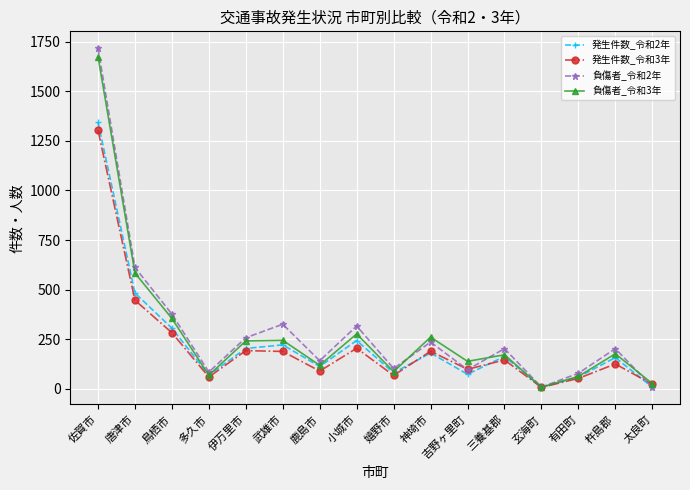

At which category is the sum across all series the highest?

佐賀市